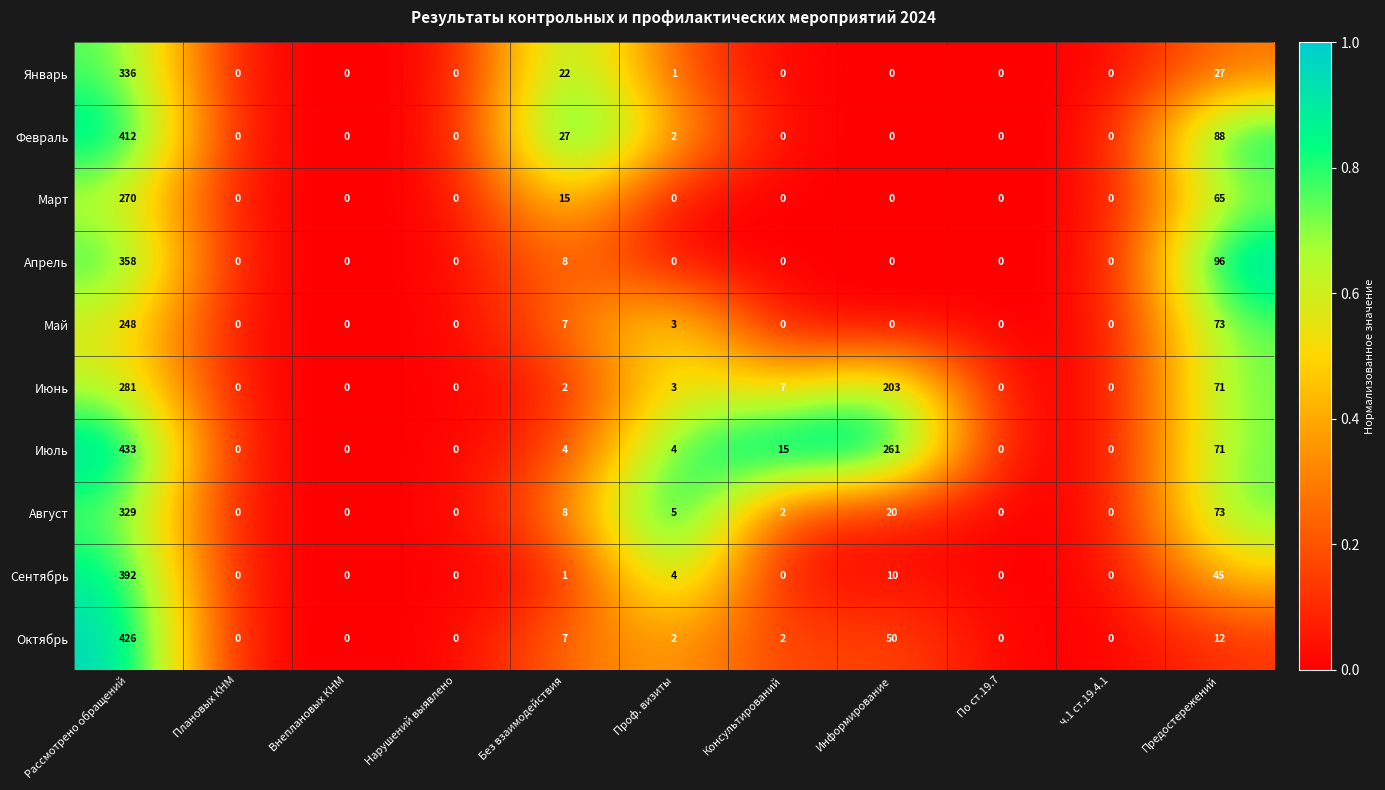

What is the difference between the maximum and second lowest values in the Март series?

270